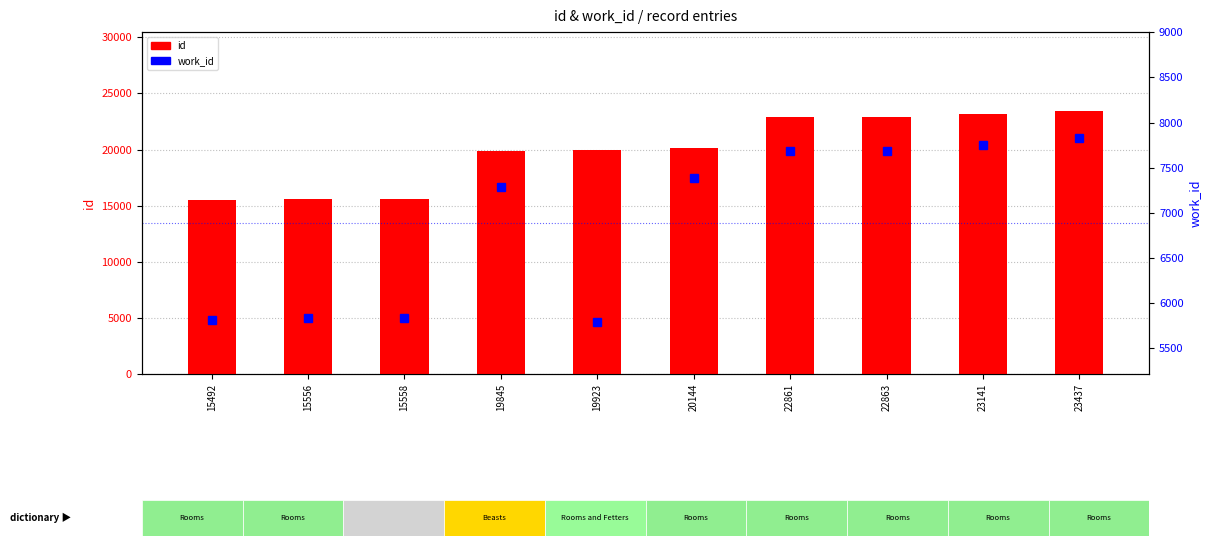

Is it true that work_id equals 2814 at 23437?

False